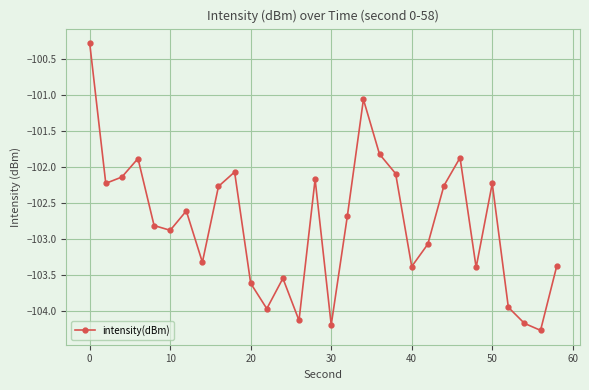

Count the number of values greater than -102.

5